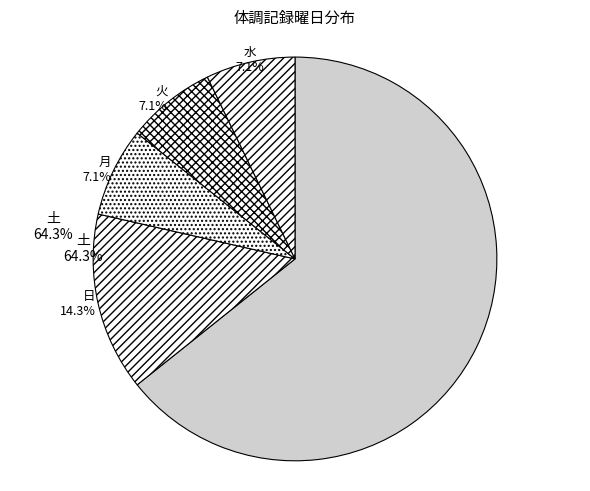

What is the ratio of the value at 土 to the value at 日?

4.5